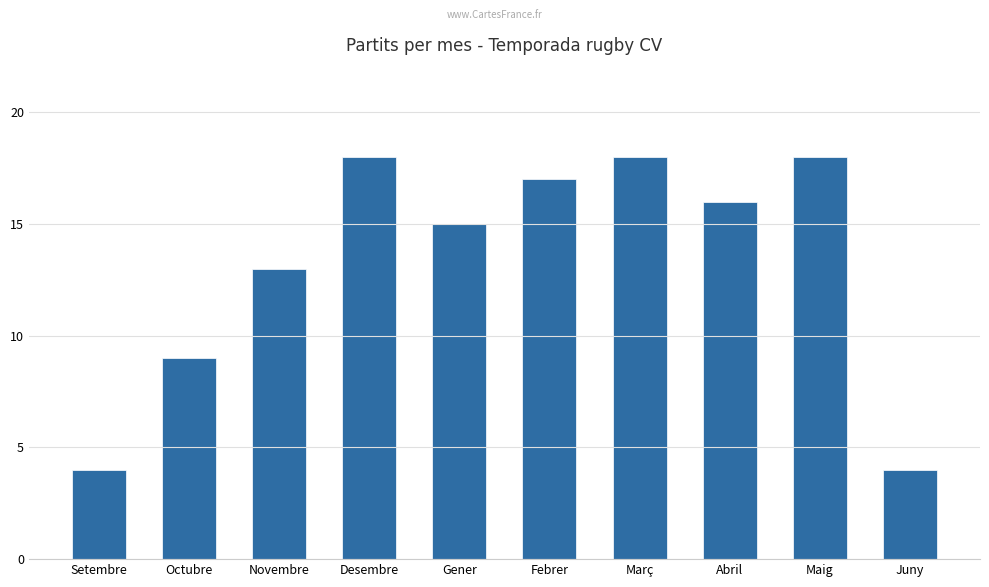

How many bars are there in total?

10